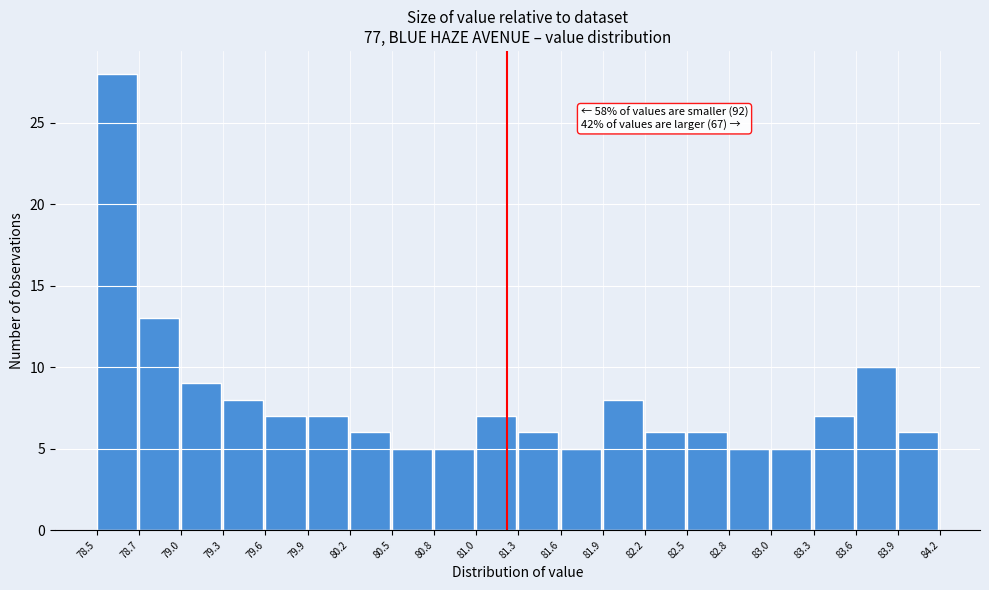

Which range on the x-axis has the tallest bar?

78.5 to 78.7